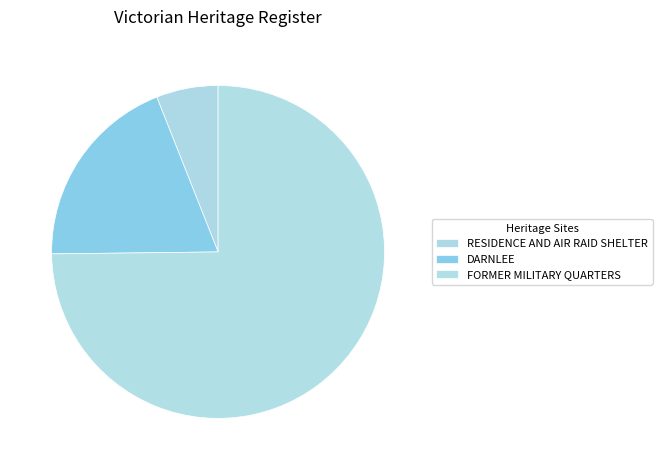

What is the change in value from DARNLEE to FORMER MILITARY QUARTERS?

+10346